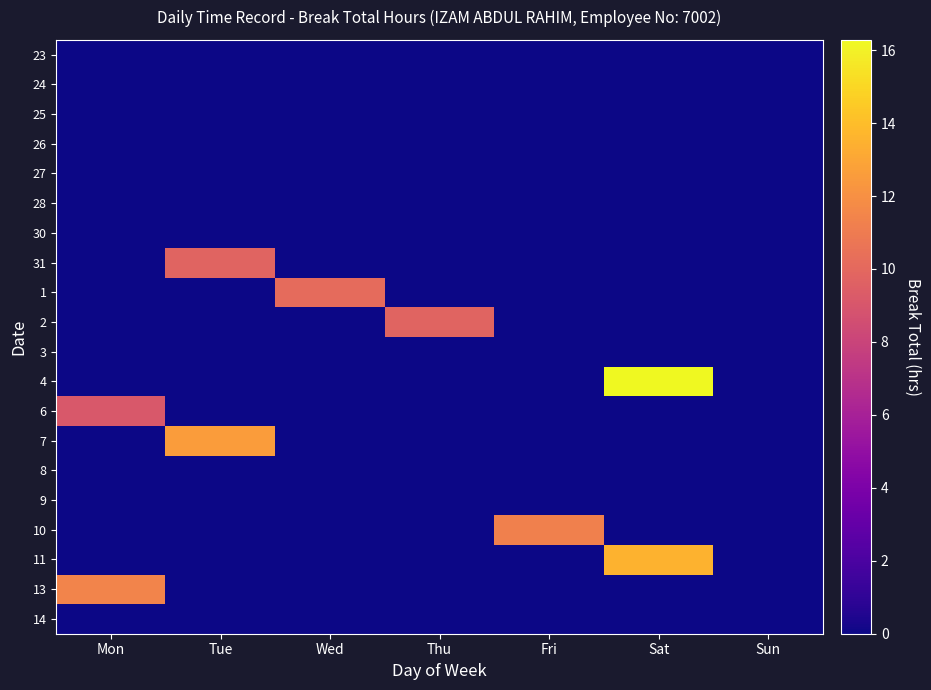

Reading left to right, transcribe all the data shown in this chart.

23: Mon=0.0	Tue=0.0	Wed=0.0	Thu=0.0	Fri=0.0	Sat=0.0	Sun=0.0
24: Mon=0.0	Tue=0.0	Wed=0.0	Thu=0.0	Fri=0.0	Sat=0.0	Sun=0.0
25: Mon=0.0	Tue=0.0	Wed=0.0	Thu=0.0	Fri=0.0	Sat=0.0	Sun=0.0
26: Mon=0.0	Tue=0.0	Wed=0.0	Thu=0.0	Fri=0.0	Sat=0.0	Sun=0.0
27: Mon=0.0	Tue=0.0	Wed=0.0	Thu=0.0	Fri=0.0	Sat=0.0	Sun=0.0
28: Mon=0.0	Tue=0.0	Wed=0.0	Thu=0.0	Fri=0.0	Sat=0.0	Sun=0.0
30: Mon=0.0	Tue=0.0	Wed=0.0	Thu=0.0	Fri=0.0	Sat=0.0	Sun=0.0
31: Mon=0.0	Tue=9.8	Wed=0.0	Thu=0.0	Fri=0.0	Sat=0.0	Sun=0.0
1: Mon=0.0	Tue=0.0	Wed=10.2	Thu=0.0	Fri=0.0	Sat=0.0	Sun=0.0
2: Mon=0.0	Tue=0.0	Wed=0.0	Thu=9.7	Fri=0.0	Sat=0.0	Sun=0.0
3: Mon=0.0	Tue=0.0	Wed=0.0	Thu=0.0	Fri=0.0	Sat=0.0	Sun=0.0
4: Mon=0.0	Tue=0.0	Wed=0.0	Thu=0.0	Fri=0.0	Sat=16.3	Sun=0.0
6: Mon=9.1	Tue=0.0	Wed=0.0	Thu=0.0	Fri=0.0	Sat=0.0	Sun=0.0
7: Mon=0.0	Tue=12.6	Wed=0.0	Thu=0.0	Fri=0.0	Sat=0.0	Sun=0.0
8: Mon=0.0	Tue=0.0	Wed=0.0	Thu=0.0	Fri=0.0	Sat=0.0	Sun=0.0
9: Mon=0.0	Tue=0.0	Wed=0.0	Thu=0.0	Fri=0.0	Sat=0.0	Sun=0.0
10: Mon=0.0	Tue=0.0	Wed=0.0	Thu=0.0	Fri=11.2	Sat=0.0	Sun=0.0
11: Mon=0.0	Tue=0.0	Wed=0.0	Thu=0.0	Fri=0.0	Sat=13.5	Sun=0.0
13: Mon=11.4	Tue=0.0	Wed=0.0	Thu=0.0	Fri=0.0	Sat=0.0	Sun=0.0
14: Mon=0.0	Tue=0.0	Wed=0.0	Thu=0.0	Fri=0.0	Sat=0.0	Sun=0.0